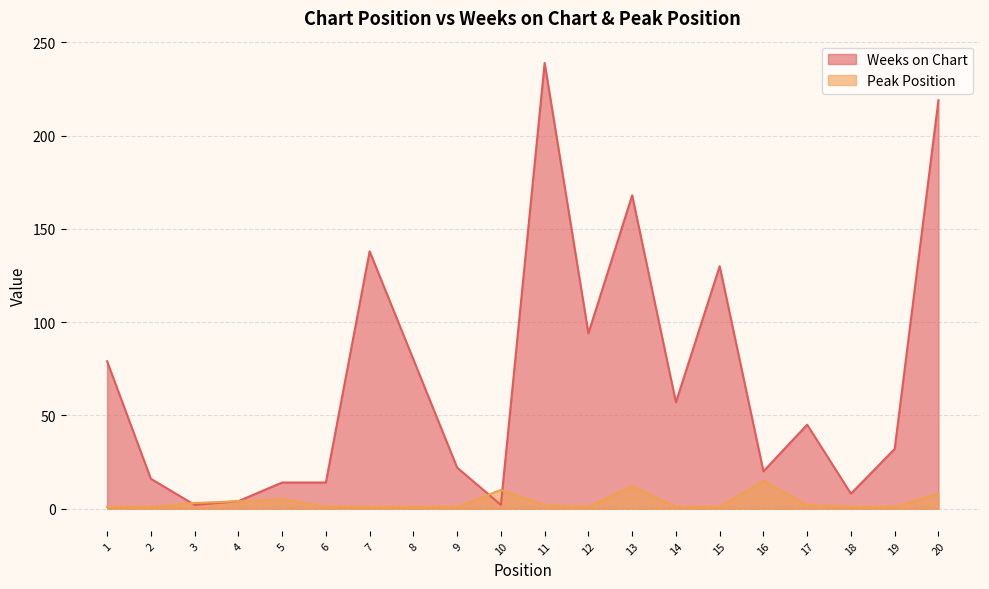

At which category does Peak Position reach its first local valley?

12